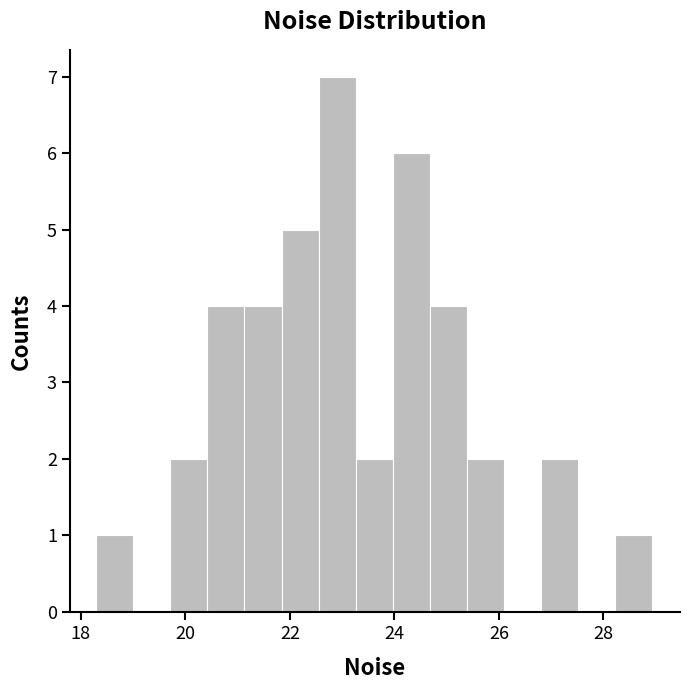

Around what value on the x-axis is the tallest bar? Give the approximate position of its centre, as read against the axis.

23.0